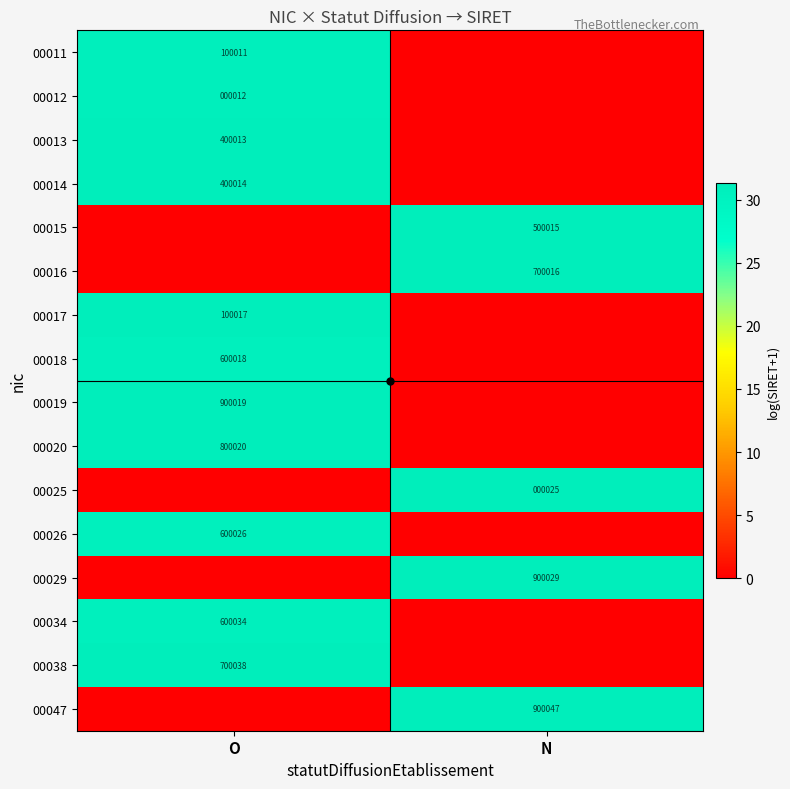

The 00029 series shows 900029 at N. True or false?

True